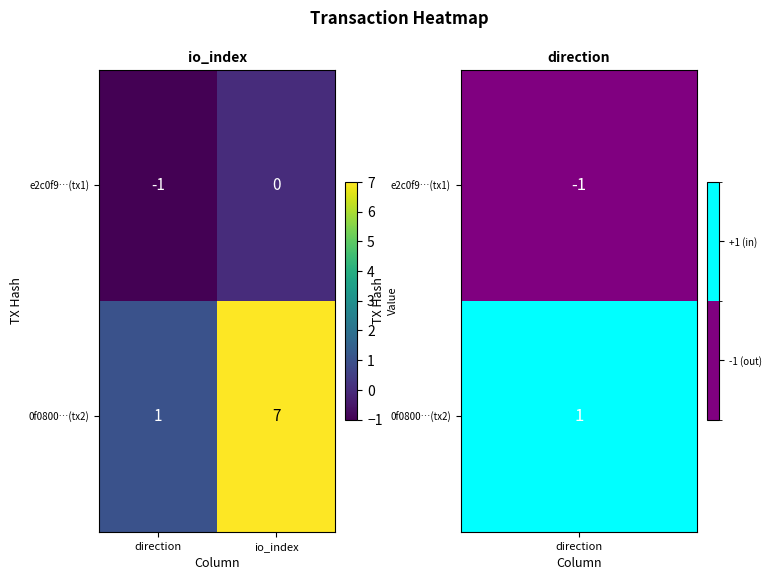

Between direction and io_index, which series saw the biggest shift?

0f0800…(tx2)